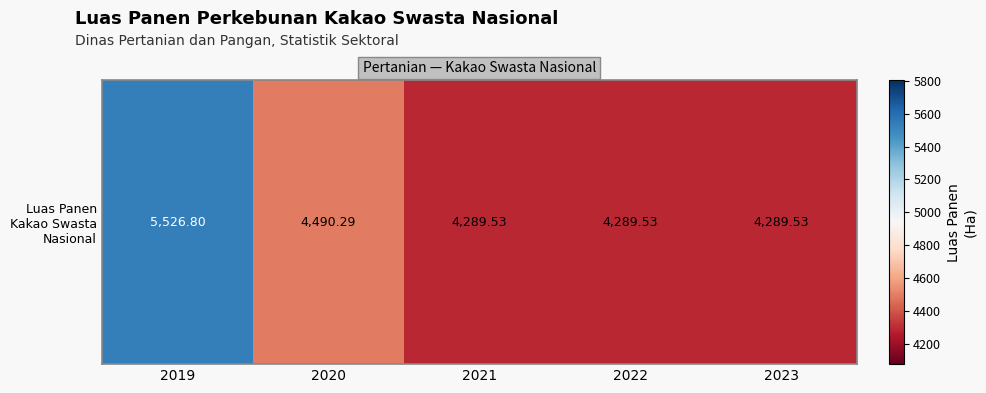

Between 2021 and 2022, which is larger?

2021